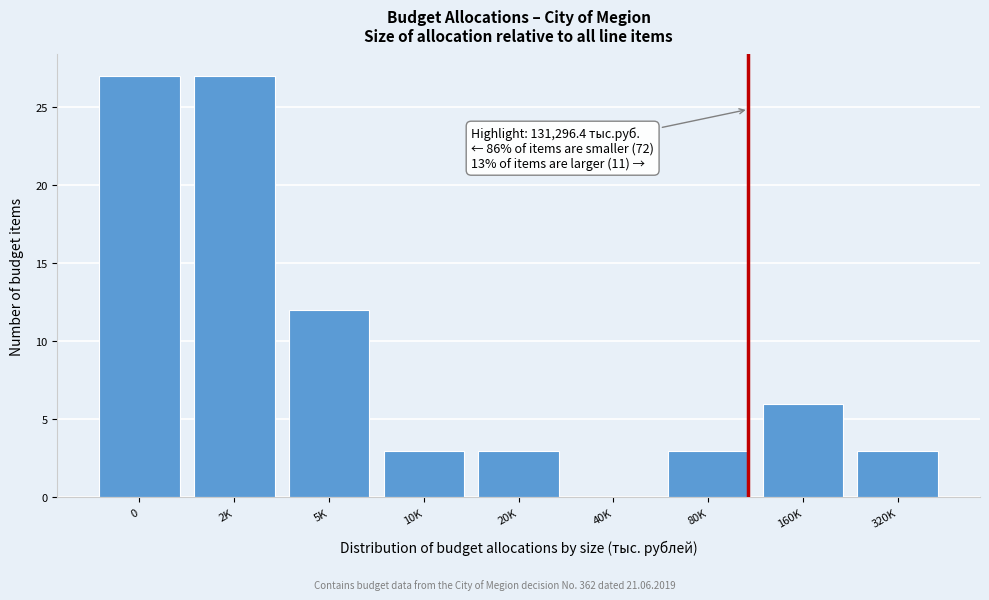

Reading left to right, extract all data points from this chart.

0=27	2K=27	5K=12	10K=3	20K=3	40K=0	80K=3	160K=6	320K=3